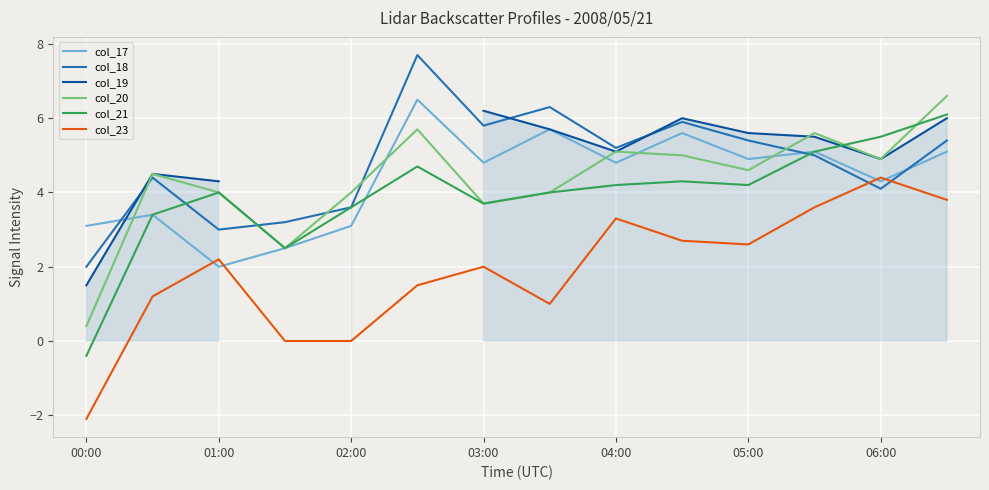

True or false: col_18 and col_23 cross at least once.

True